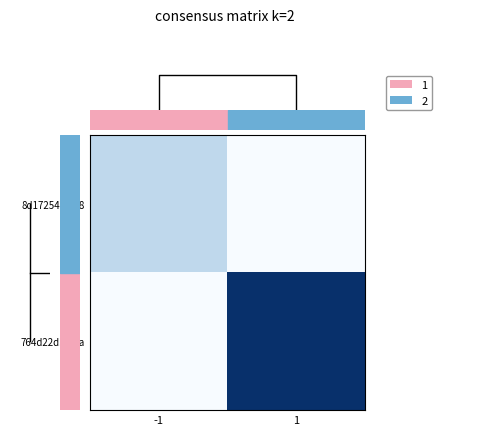

Rank the series by their maximum value, from highest to lowest.

764d22d...dea, 8d17254...308